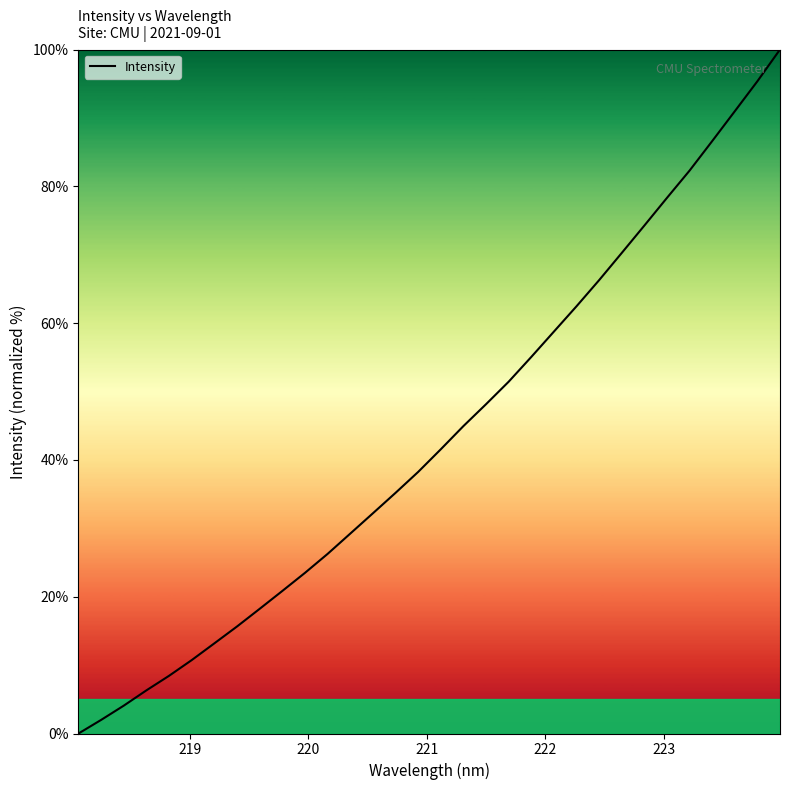

What is the maximum value shown in the chart?

100.0